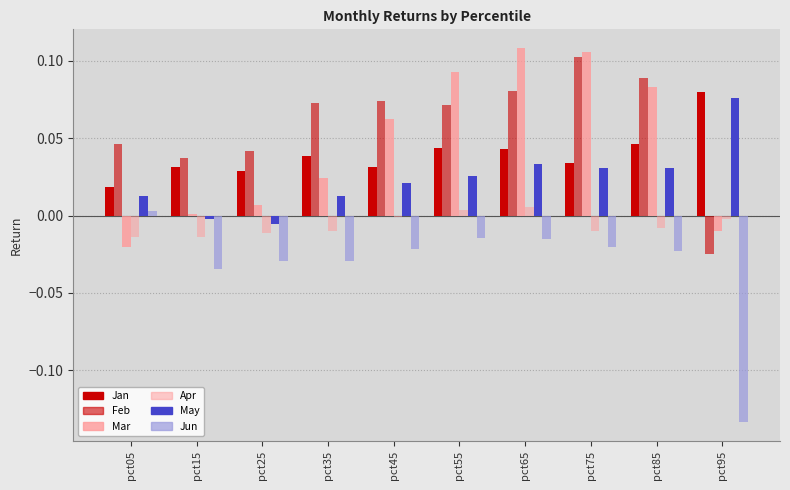

At which label is May closest to 0?

pct15